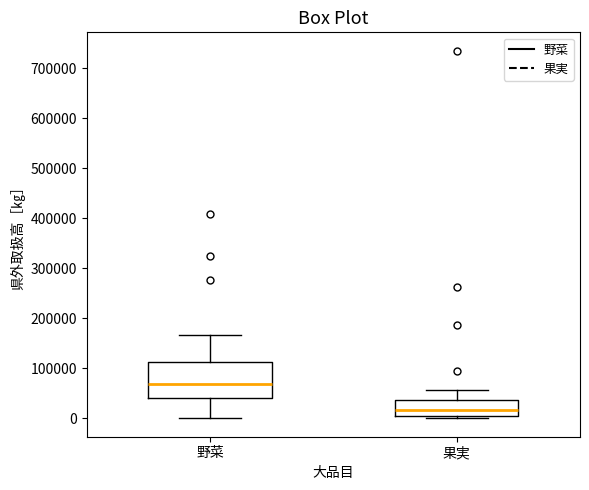

Comparing the boxes themselves (not the whiskers), which one is the tallest?

野菜